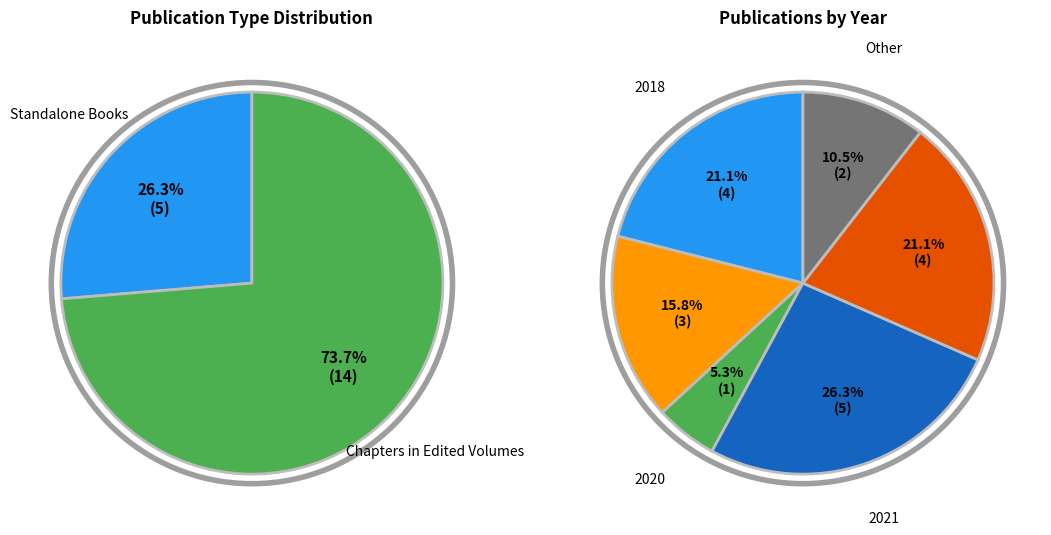

How many segments does this pie chart have?

2